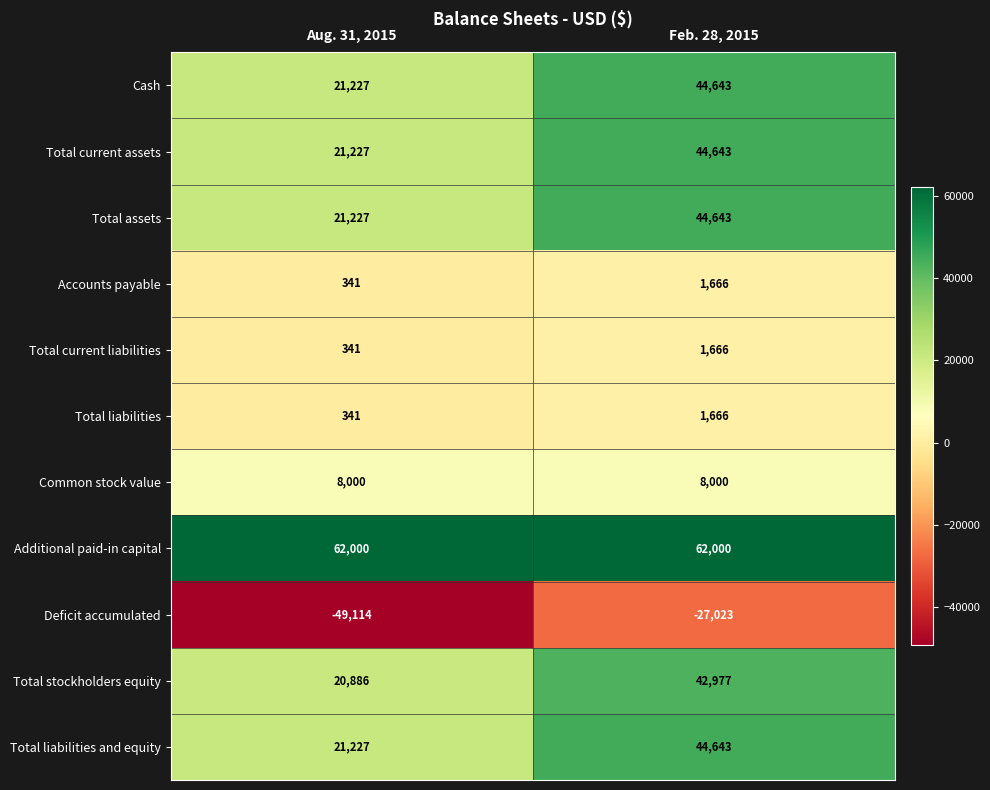

What is the average value of the Additional paid-in capital series?

62000